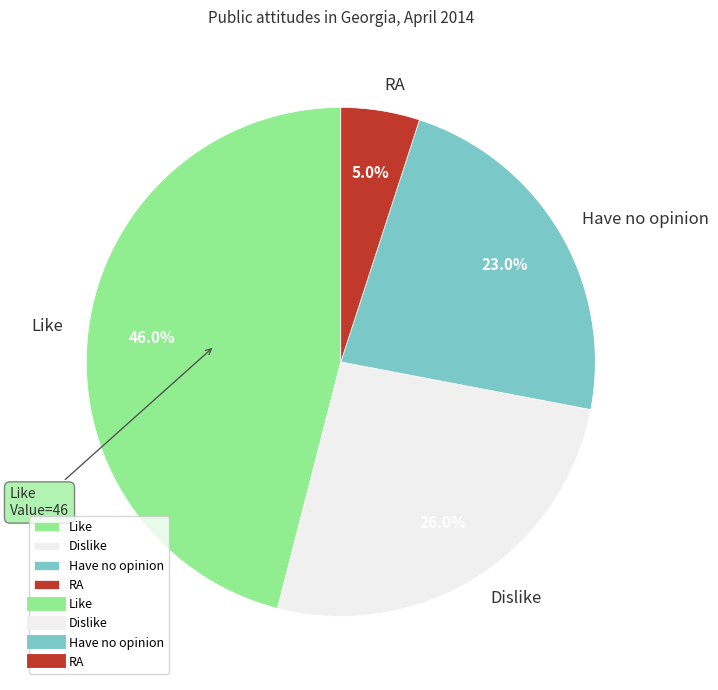

How much of the chart is everything except Like?

54.0%